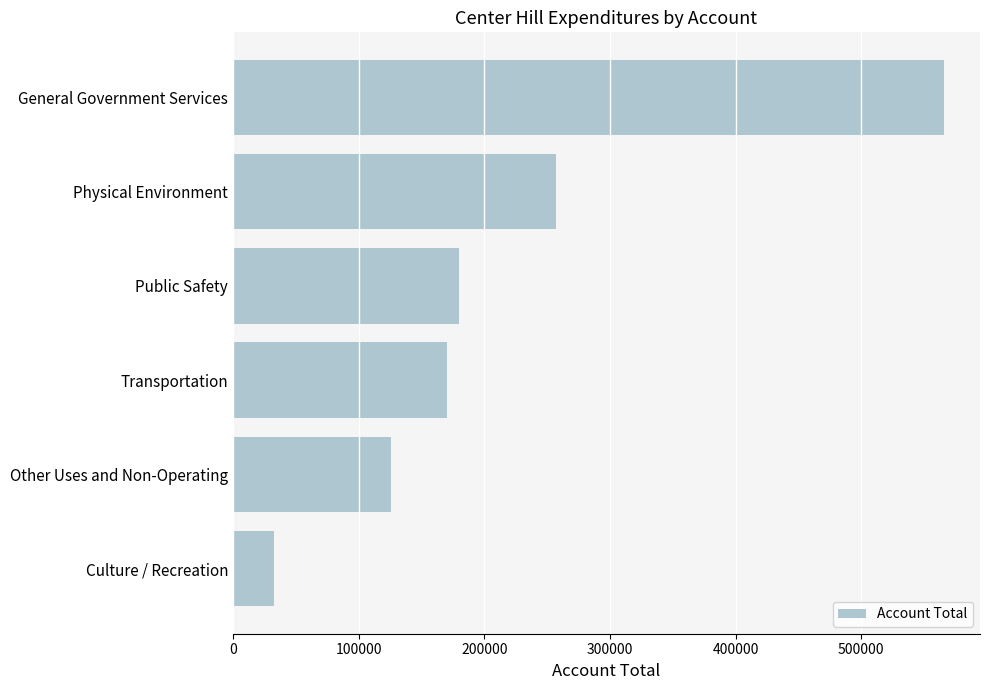

What is the sum of all values?

1331888